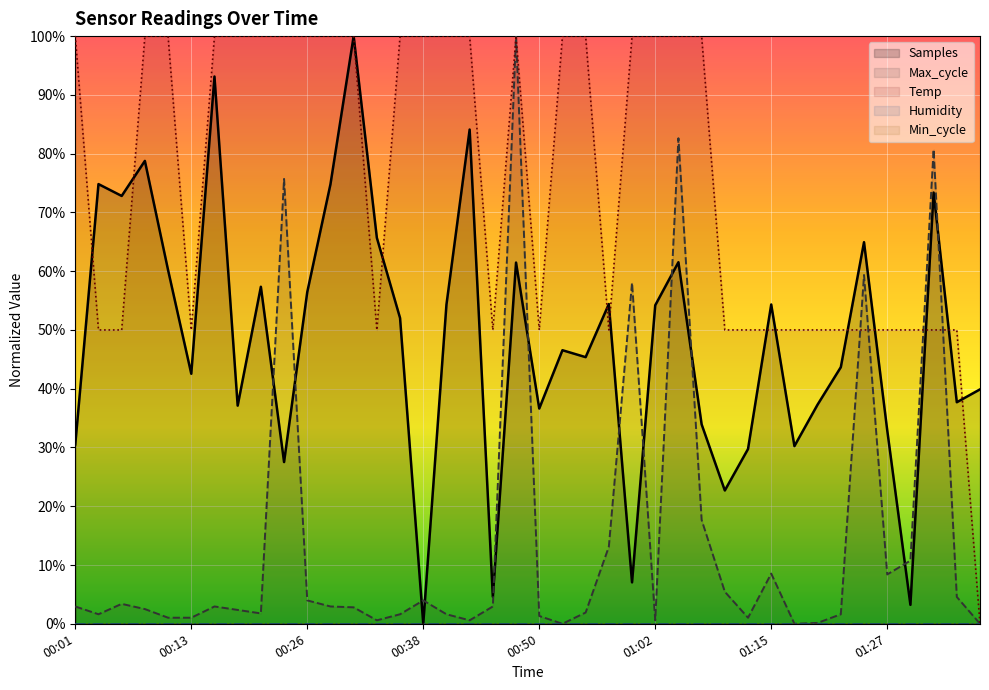

What is the difference between the maximum and minimum values in the Temp series?

1.0